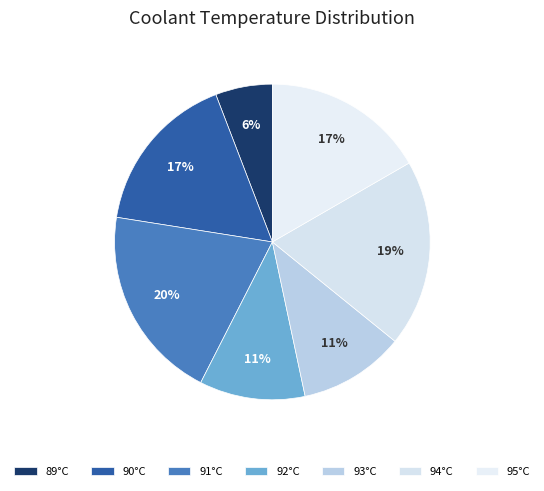

What is the largest slice in the pie chart?

91